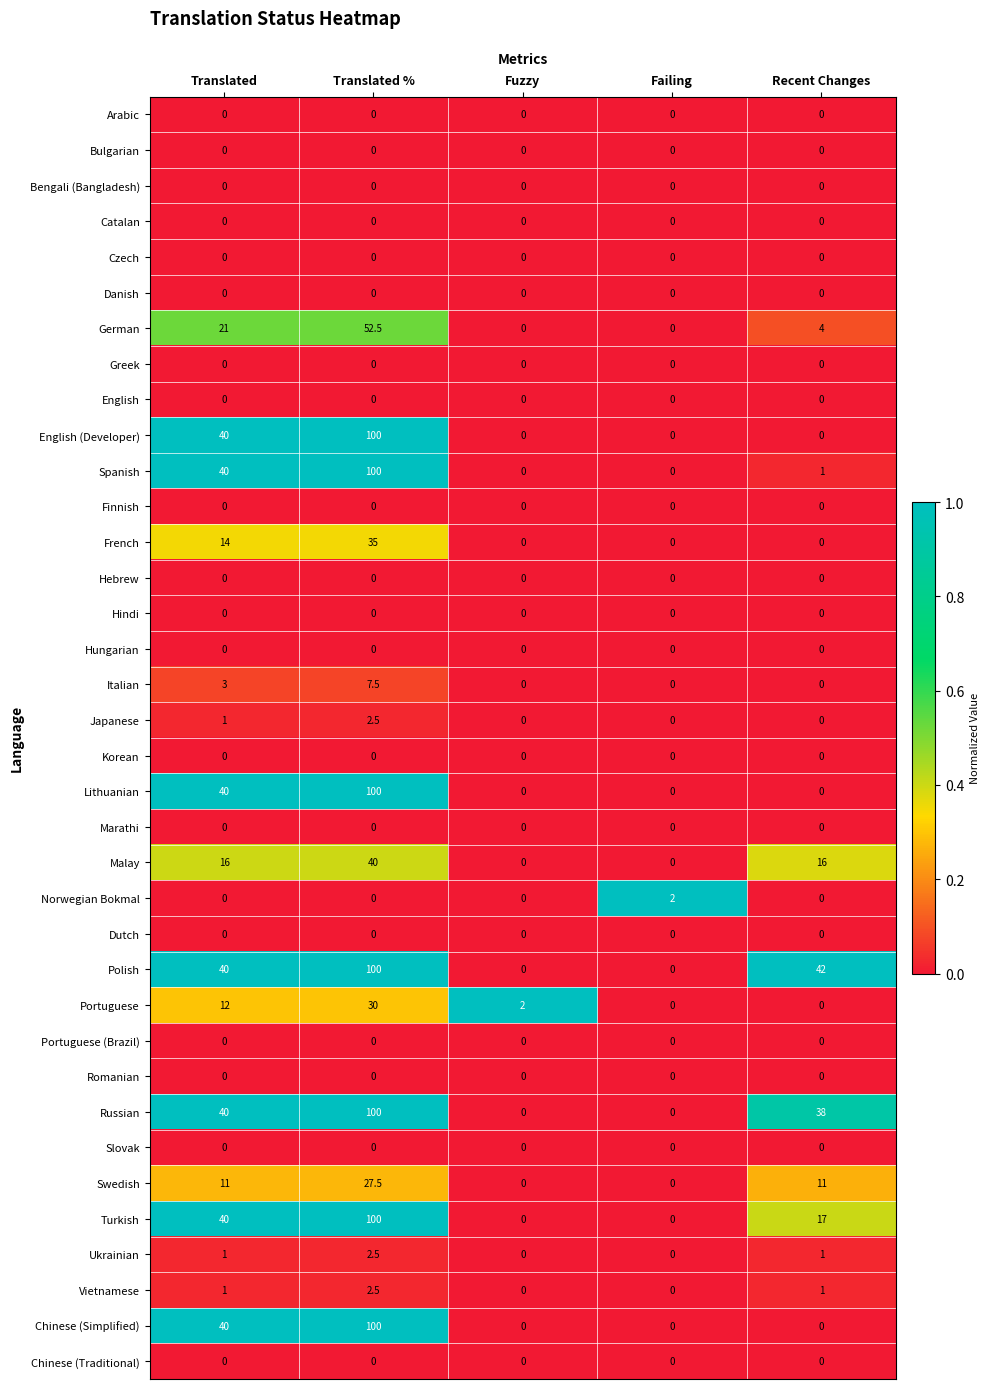

At which category does the chart reach its peak across all series?

Translated %